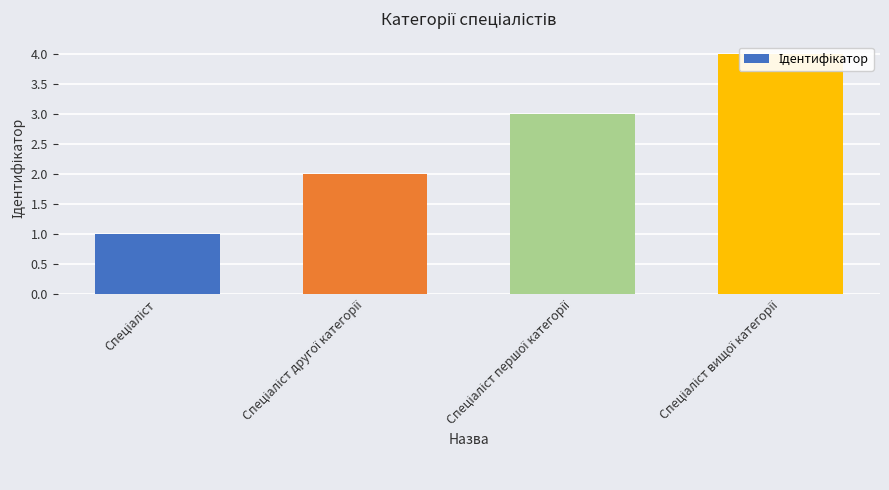

What is the difference between the second highest and second lowest values?

1